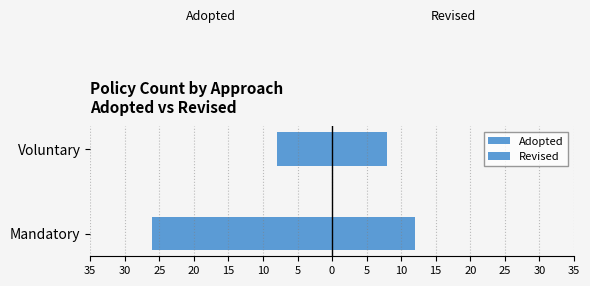

Reading left to right, list all the values displayed in this chart.

Adopted: -26	-8
Revised: 12	8